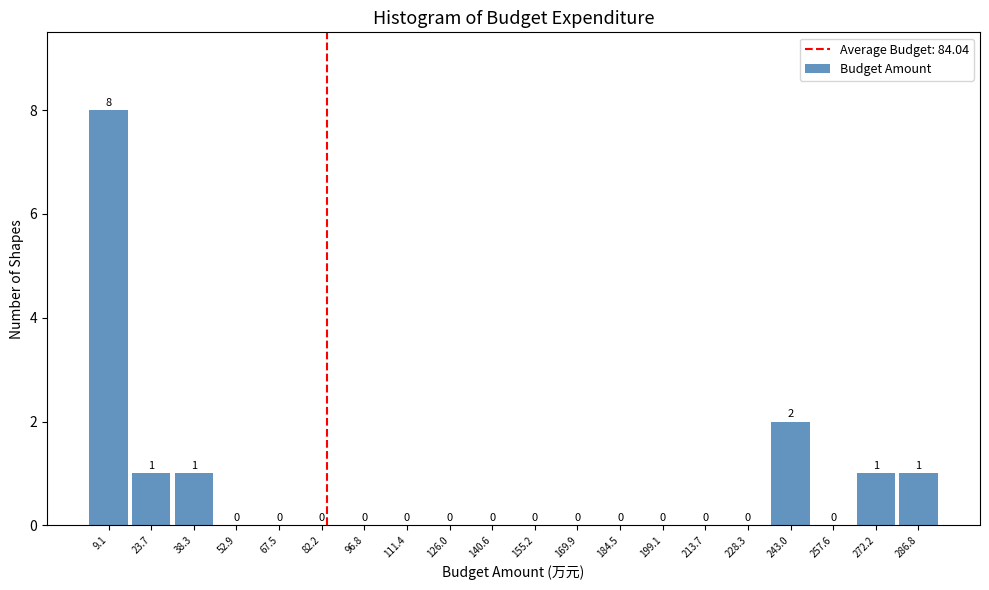

Reading left to right, transcribe this chart: for each bar, give the range it covers on the x-axis and its height. The bar edges are not printed on the chart, so give them approximately, as read against the axis.

2 to 16: 8
16 to 30: 1
30 to 46: 1
46 to 60: 0
60 to 74: 0
74 to 90: 0
90 to 104: 0
104 to 118: 0
118 to 134: 0
134 to 148: 0
148 to 162: 0
162 to 178: 0
178 to 192: 0
192 to 206: 0
206 to 222: 0
222 to 236: 0
236 to 250: 2
250 to 264: 0
264 to 280: 1
280 to 294: 1